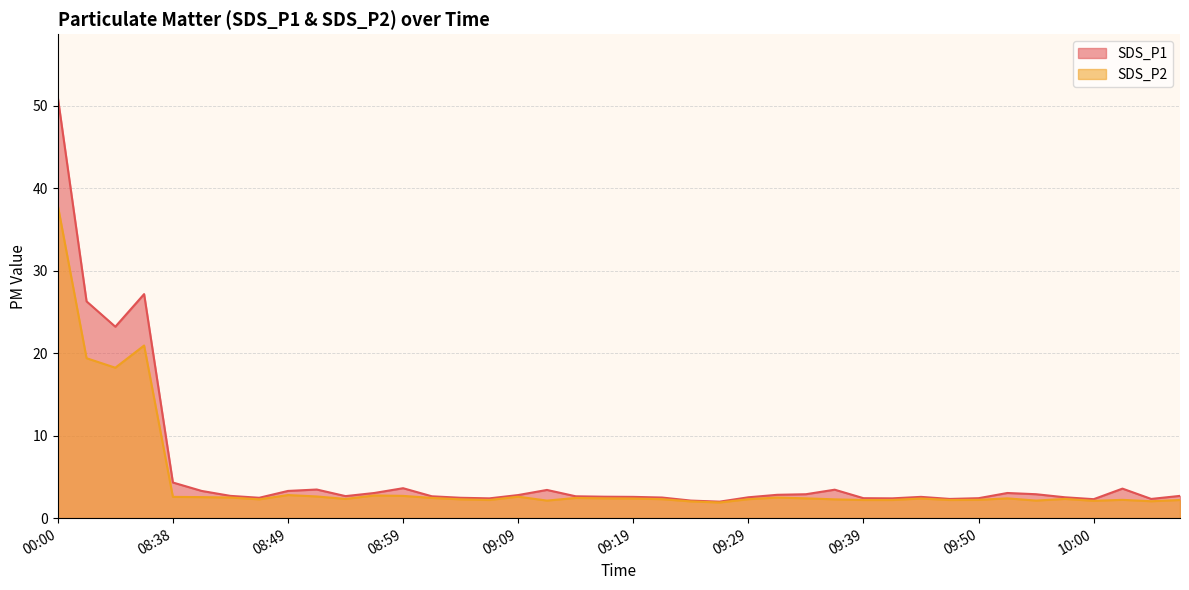

Is it true that SDS_P1 equals 4.5 at 09:01?

False